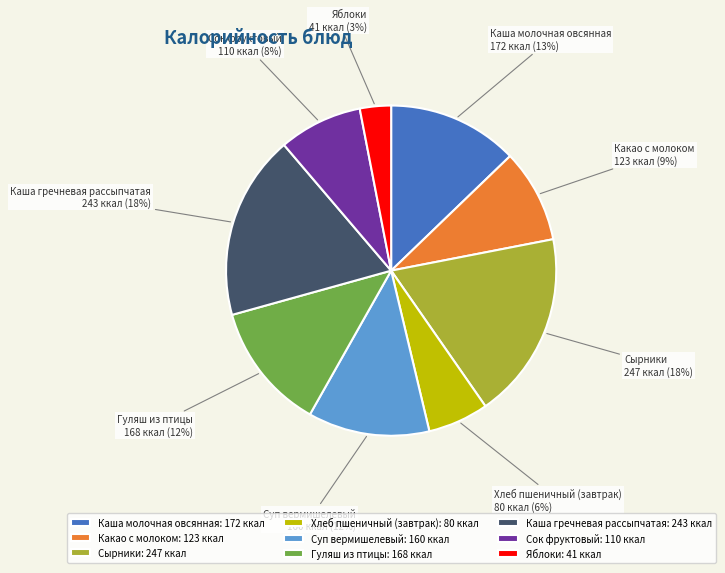

The Яблоки slice represents 3% of the pie. True or false?

True